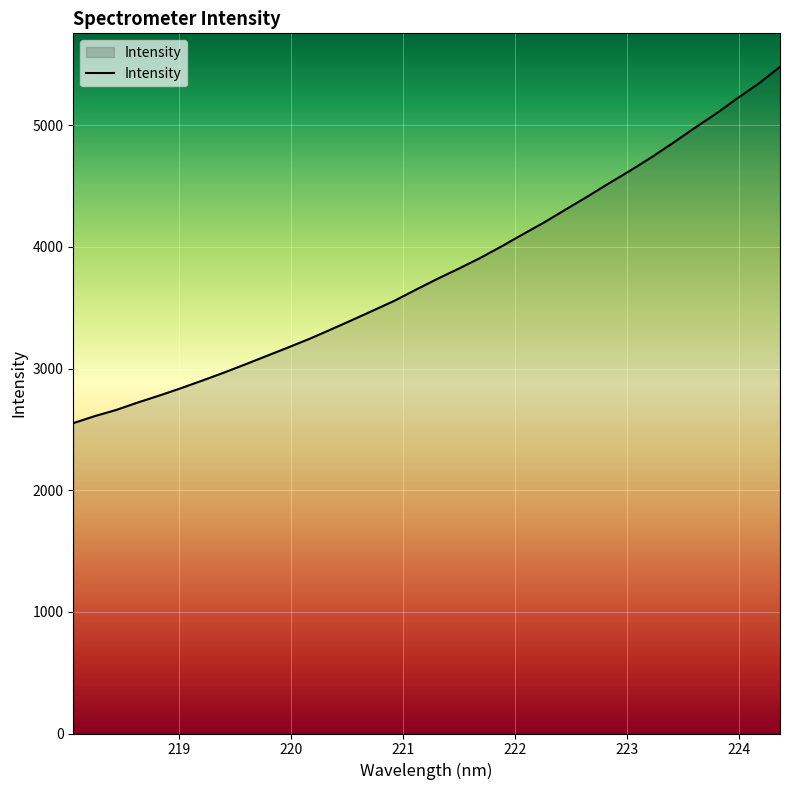

What is the average value?

3804.6